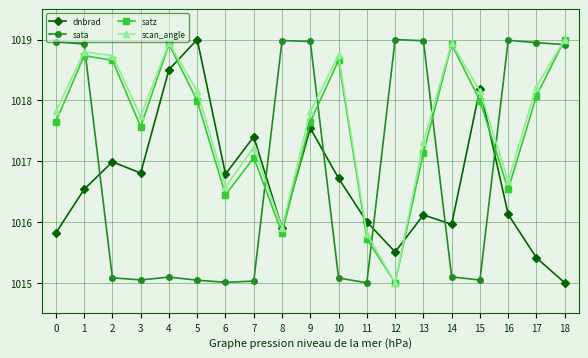

What is the spread (max minus min) of values at 7?

2.4